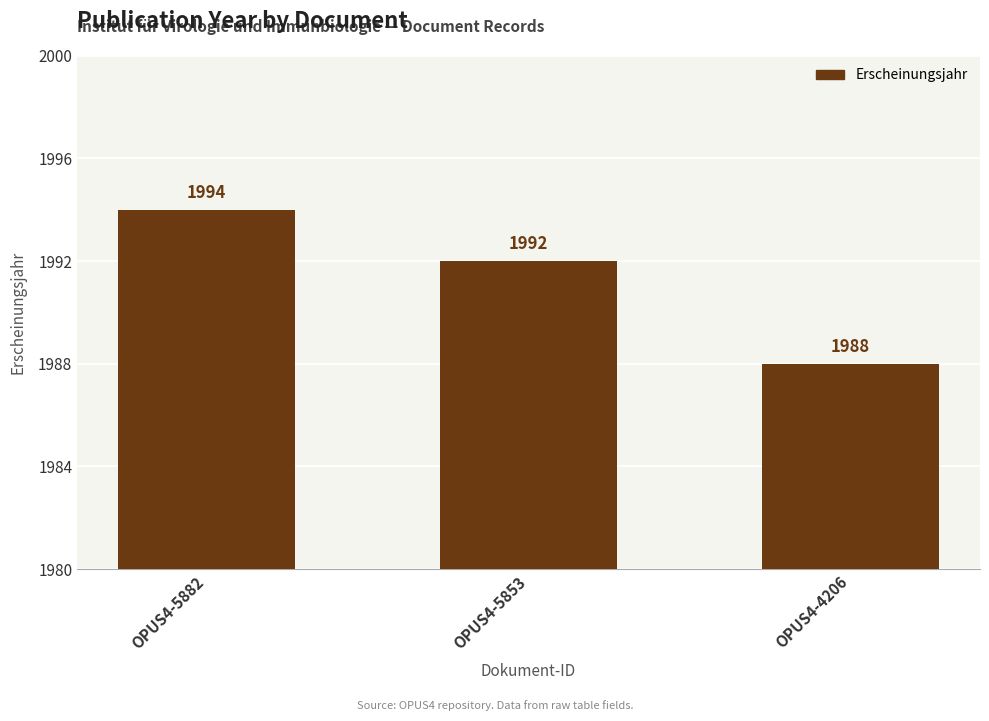

Which has a higher value, OPUS4-5853 or OPUS4-4206?

OPUS4-5853